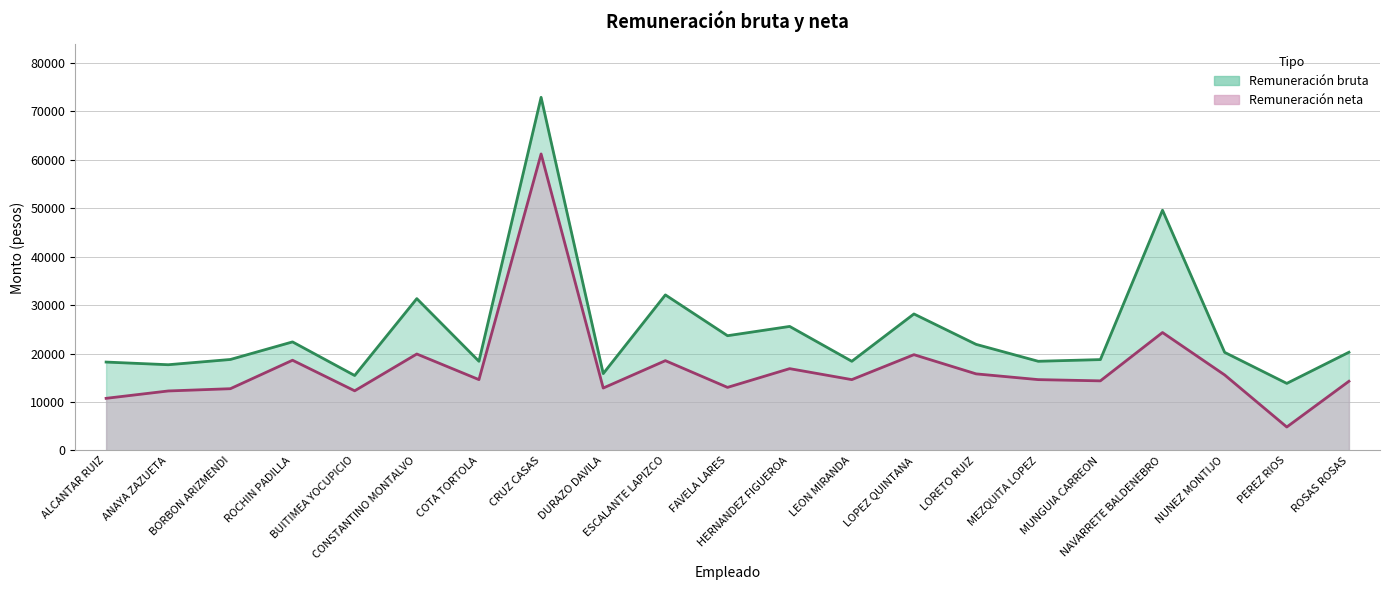

True or false: Remuneración neta has a value of 42623.8 at NAVARRETE BALDENEBRO.

False